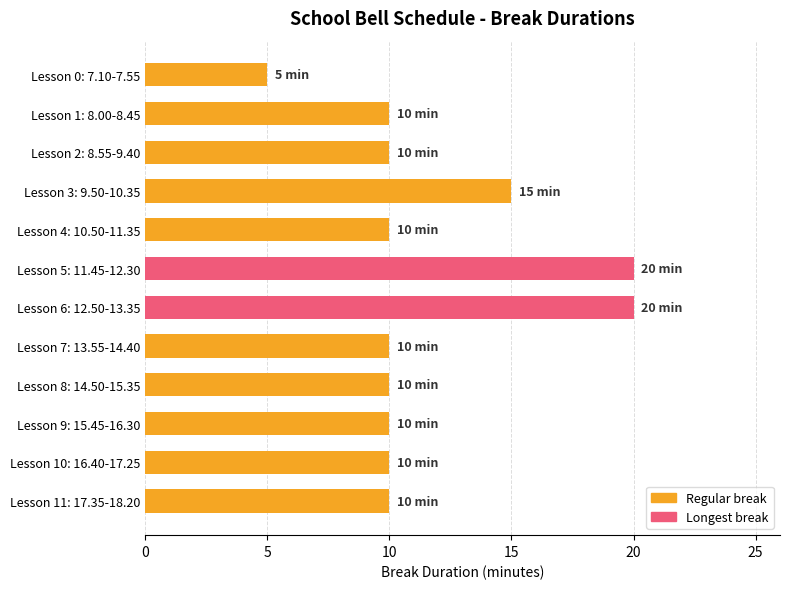

True or false: the data shows 3 at Lesson 10: 16.40-17.25.

False